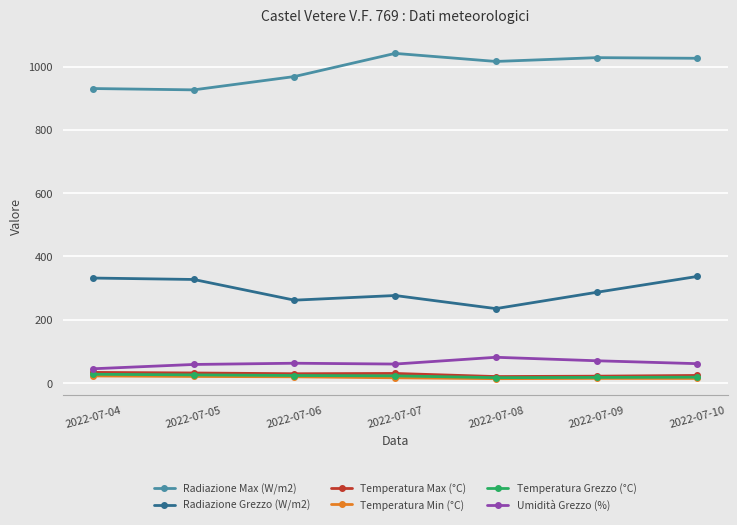

The value of Radiazione Max (W/m2) at 2022-07-09 is 1028.1. True or false?

True